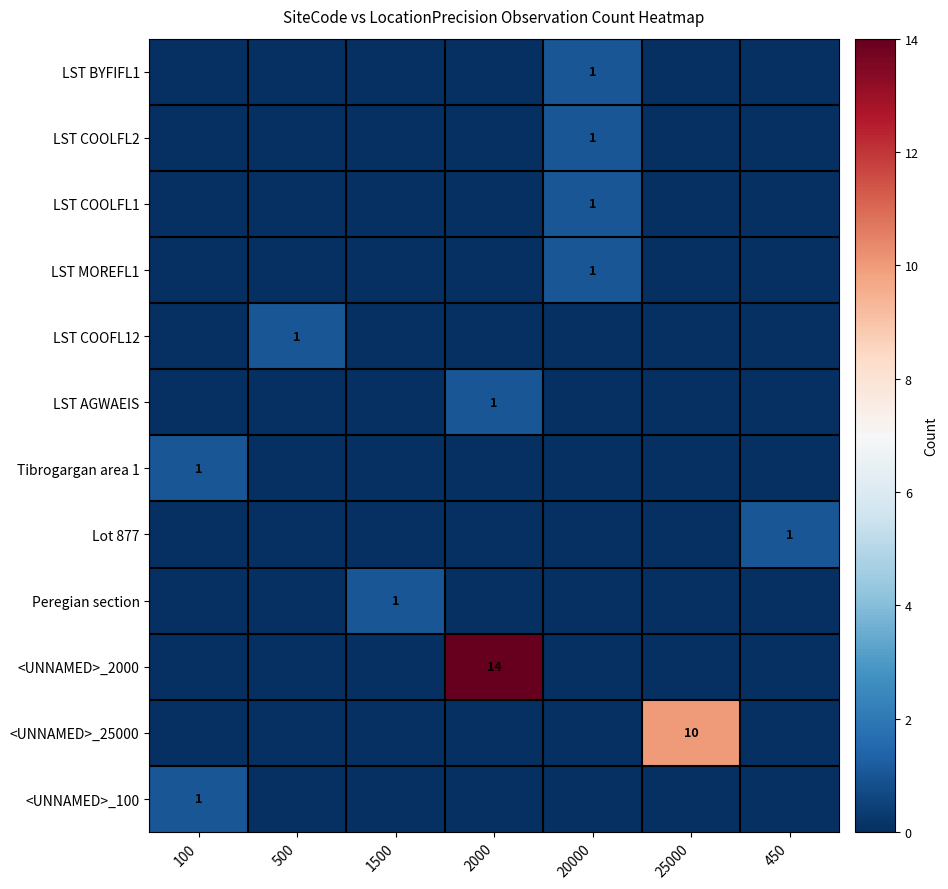

Which category has the highest value in the LST MOREFL1 series?

20000